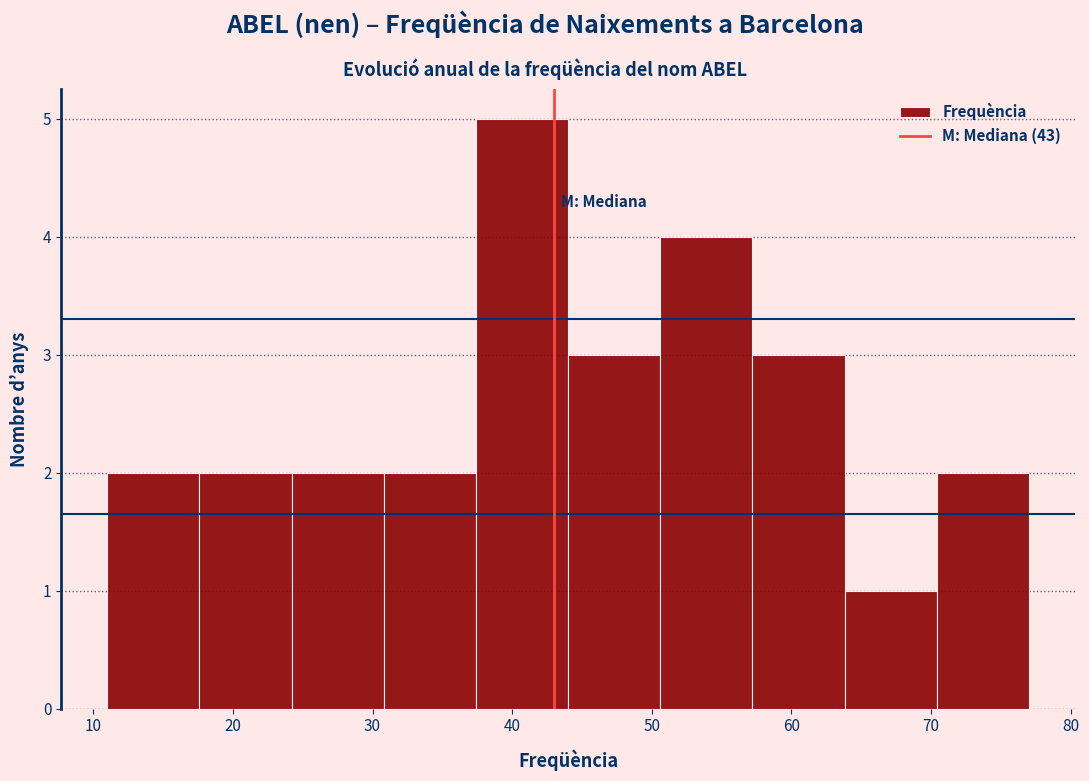

Reading left to right, list every bar in this chart as the range it spans on the x-axis followed by its height. Neither the bar edges nor the heights are printed on the chart, so give them approximately, as read against the axes.

11.0 to 17.6: 2
17.6 to 24.2: 2
24.2 to 30.8: 2
30.8 to 37.4: 2
37.4 to 44.0: 5
44.0 to 50.6: 3
50.6 to 57.2: 4
57.2 to 63.8: 3
63.8 to 70.4: 1
70.4 to 77.0: 2